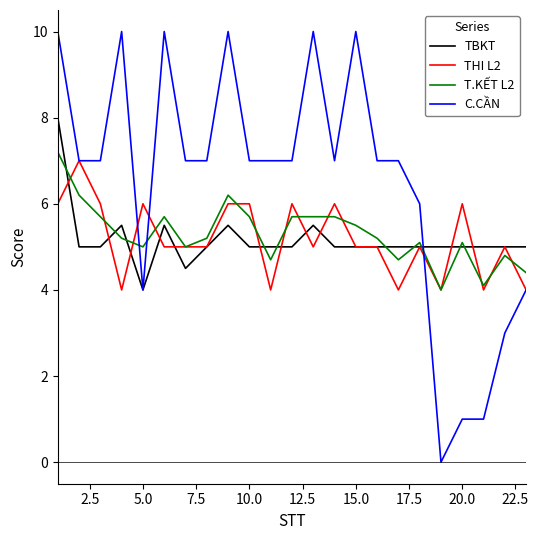

Does the chart have visible grid lines?

No